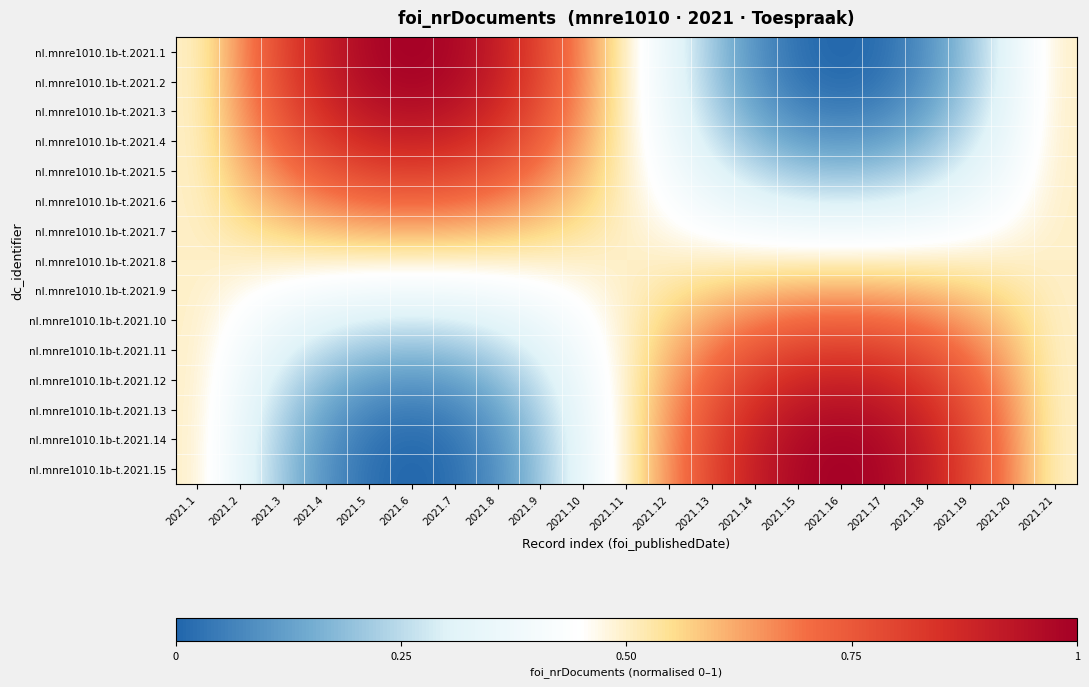

Rank the series at 2021.15 from highest to lowest value.

nl.mnre1010.1b-t.2021.15, nl.mnre1010.1b-t.2021.14, nl.mnre1010.1b-t.2021.13, nl.mnre1010.1b-t.2021.12, nl.mnre1010.1b-t.2021.11, nl.mnre1010.1b-t.2021.10, nl.mnre1010.1b-t.2021.9, nl.mnre1010.1b-t.2021.8, nl.mnre1010.1b-t.2021.7, nl.mnre1010.1b-t.2021.6, nl.mnre1010.1b-t.2021.5, nl.mnre1010.1b-t.2021.4, nl.mnre1010.1b-t.2021.3, nl.mnre1010.1b-t.2021.2, nl.mnre1010.1b-t.2021.1